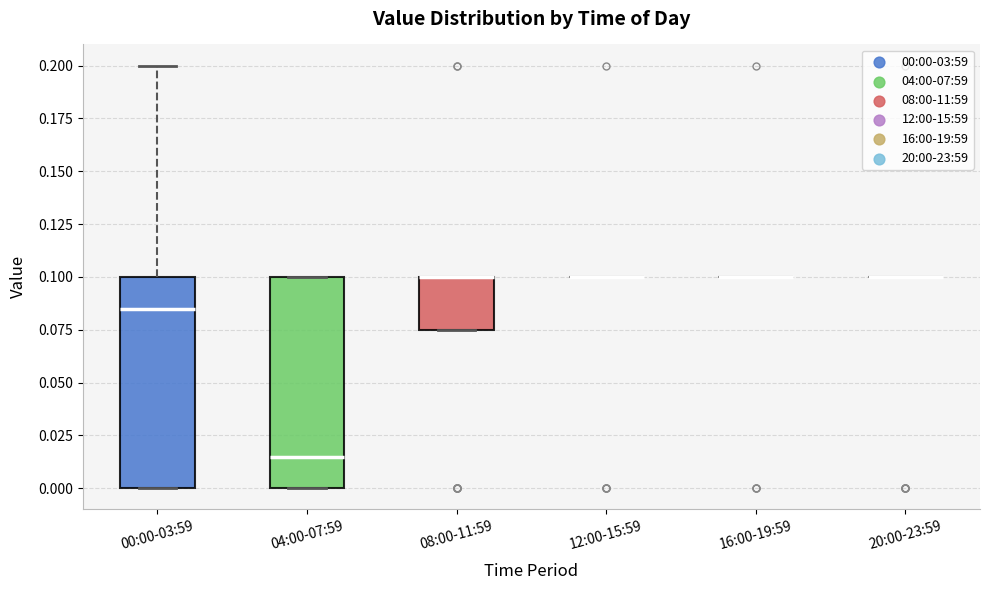

Reading left to right, read every box against the y-axis: the position of its median line, the range the box covers, and the ends of its whiskers. The values are not printed on the chart, so give them approximately, as read against the axis.

00:00-03:59: median 0.085, box 0.000 to 0.100, whiskers 0.000 to 0.200
04:00-07:59: median 0.015, box 0.000 to 0.100, whiskers 0.000 to 0.100
08:00-11:59: median 0.100 (drawn on the box's upper edge), box 0.075 to 0.100, whiskers 0.075 to 0.100
12:00-15:59: box collapsed to a line at 0.100, whiskers 0.100 to 0.100
16:00-19:59: box collapsed to a line at 0.100, whiskers 0.100 to 0.100
20:00-23:59: box collapsed to a line at 0.100, whiskers 0.100 to 0.100